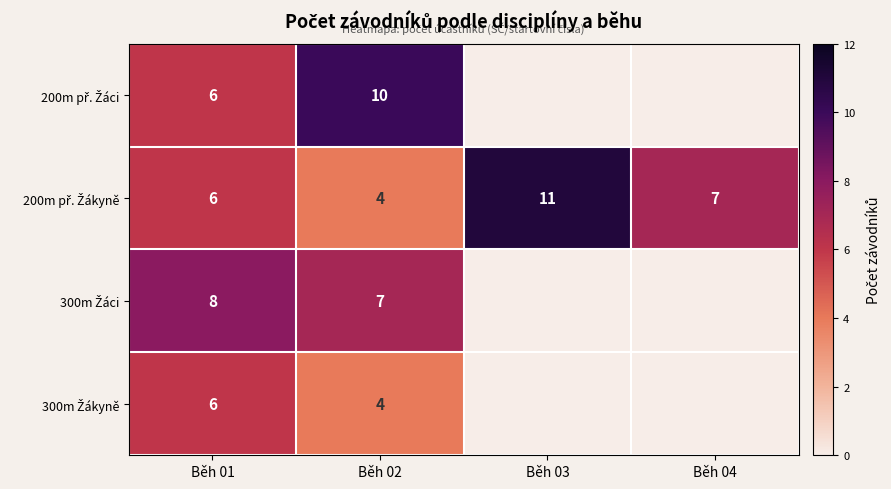

What is the total value across all series at Běh 02?

25